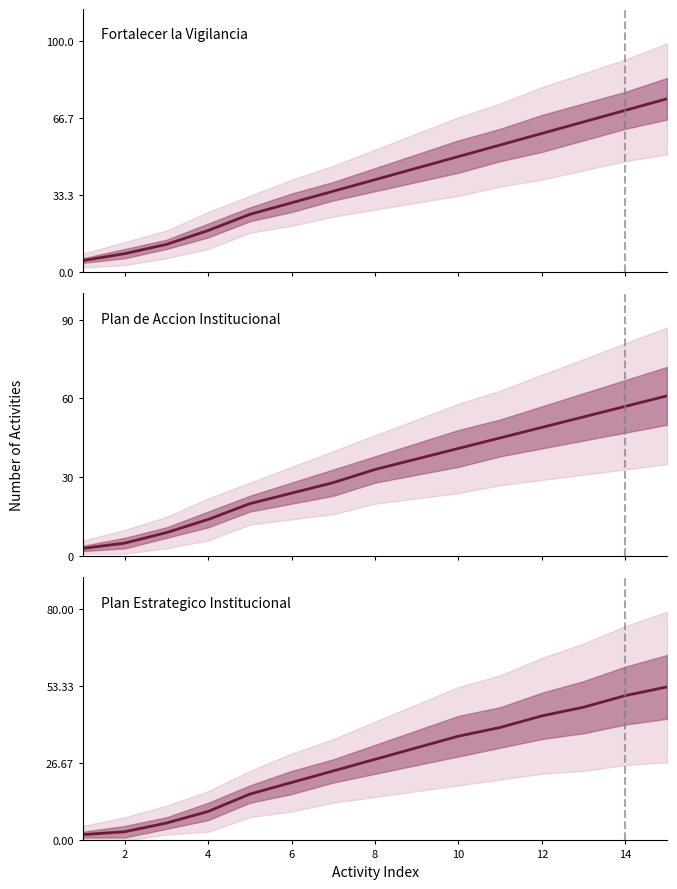

True or false: Plan de Accion Institucional and Fortalecer la Vigilancia intersect in this chart.

False